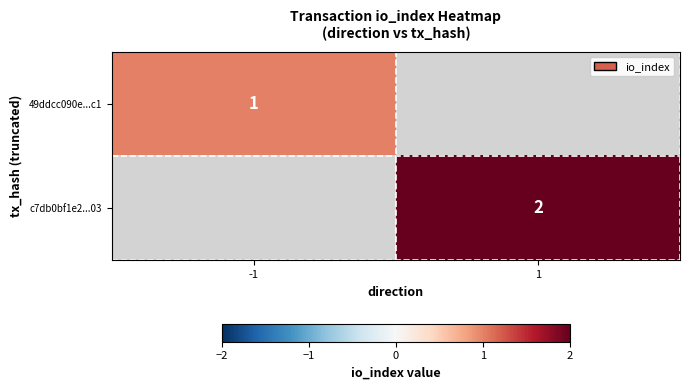

Is the value of 49ddcc090e...c1 at -1 greater than the value of c7db0bf1e2...03 at 1?

No